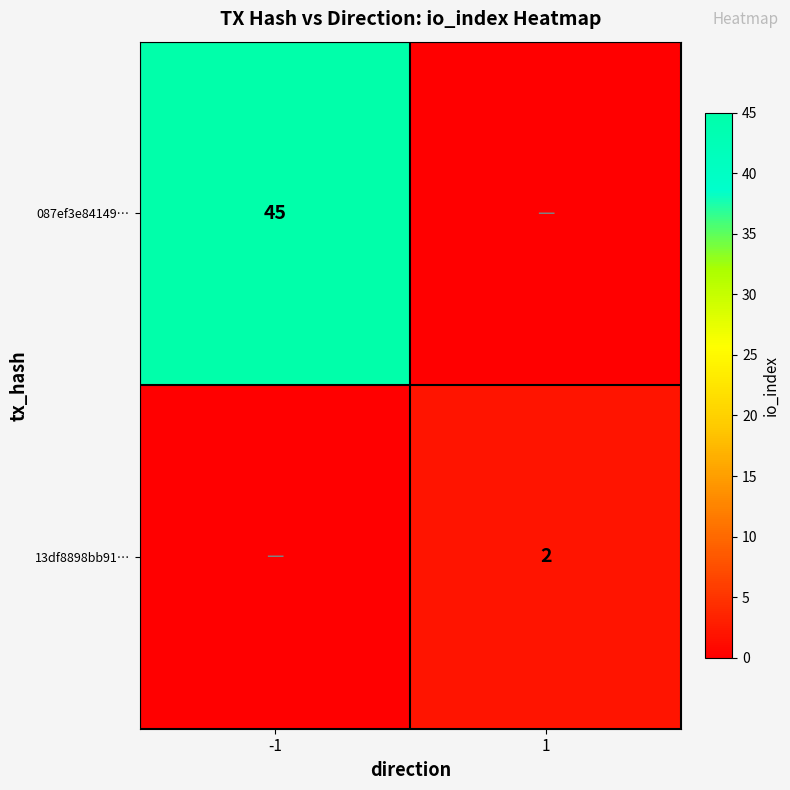

The value of 087ef3e84149… at -1 is 28. True or false?

False